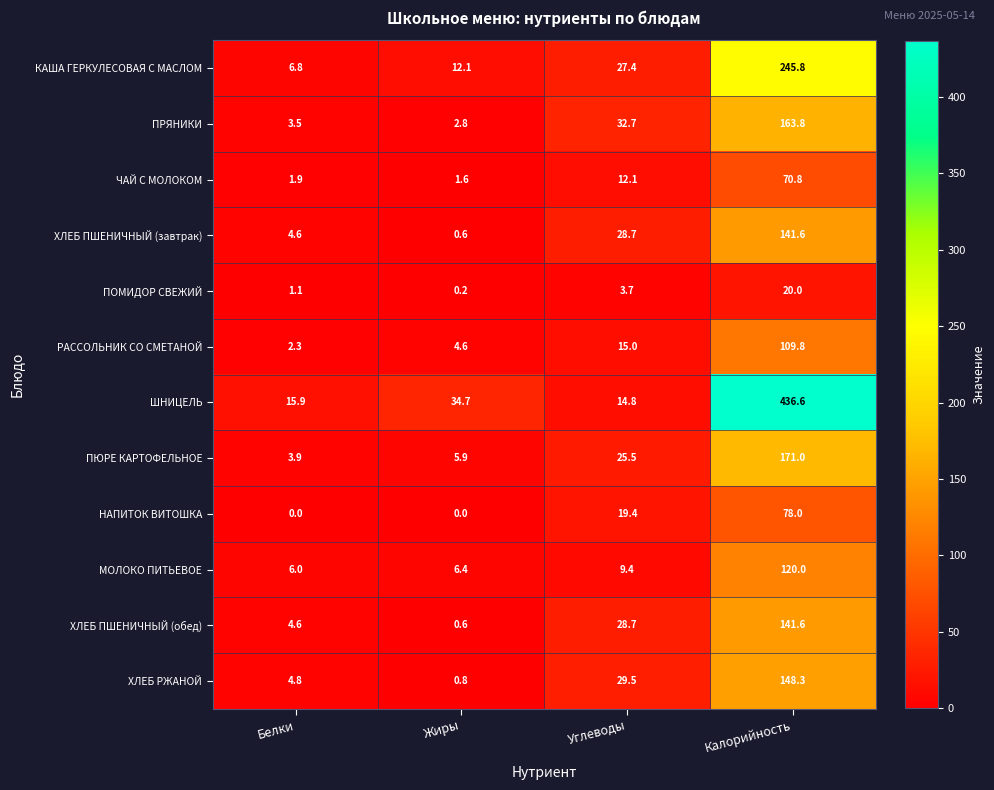

What is the spread (max minus min) of values at Белки?

15.9